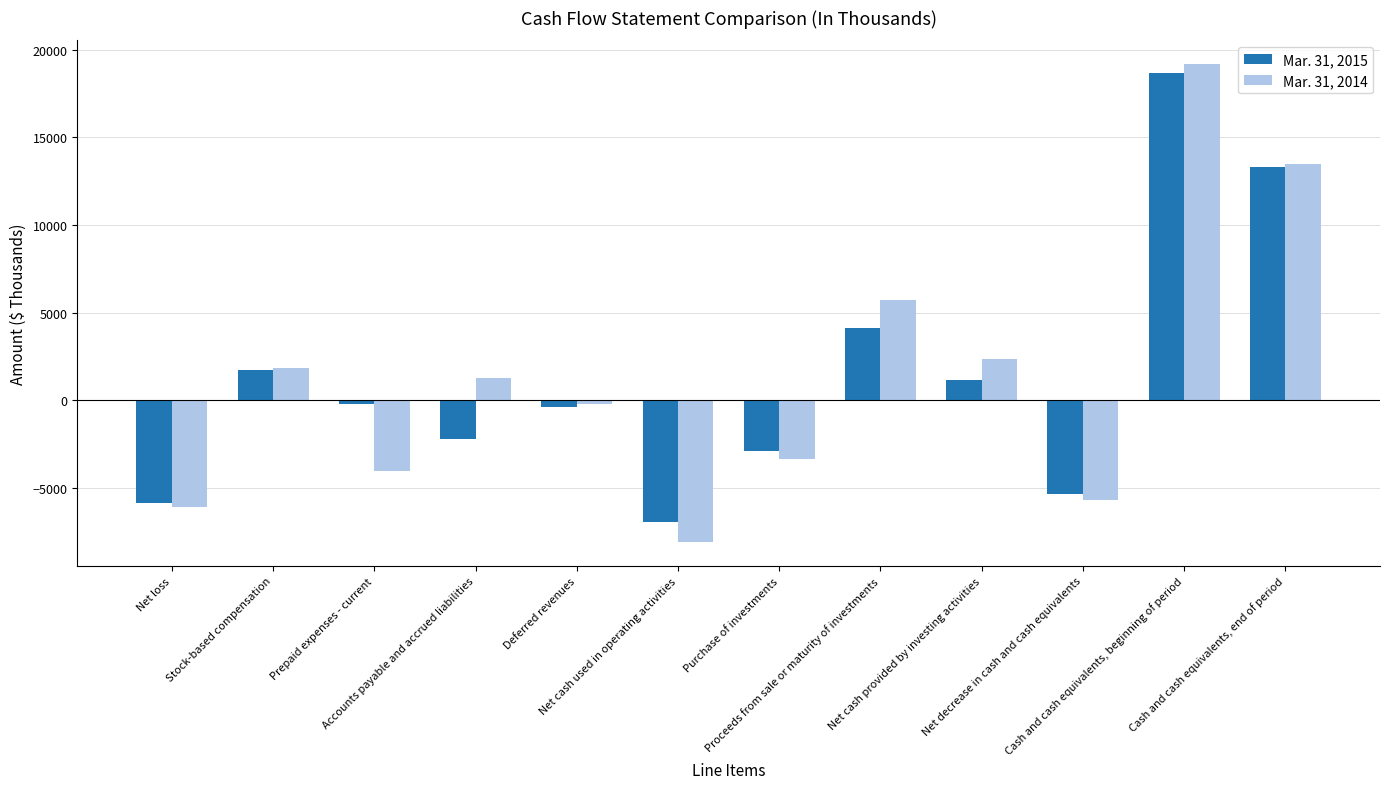

At how many categories does at least one series exceed 8525?

2